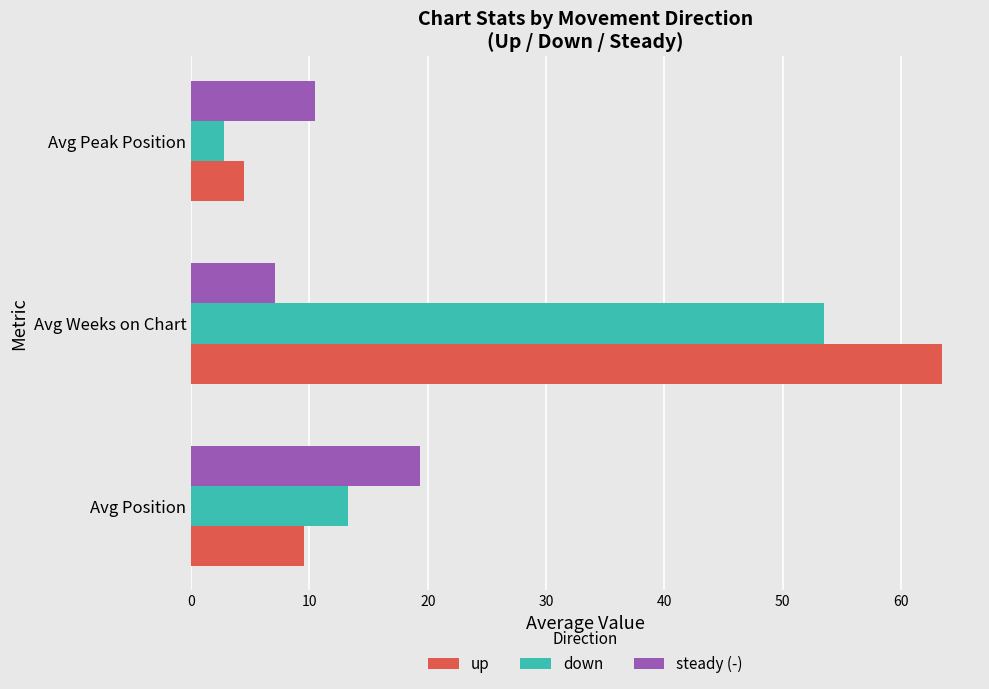

Which series has the widest spread of values?

up